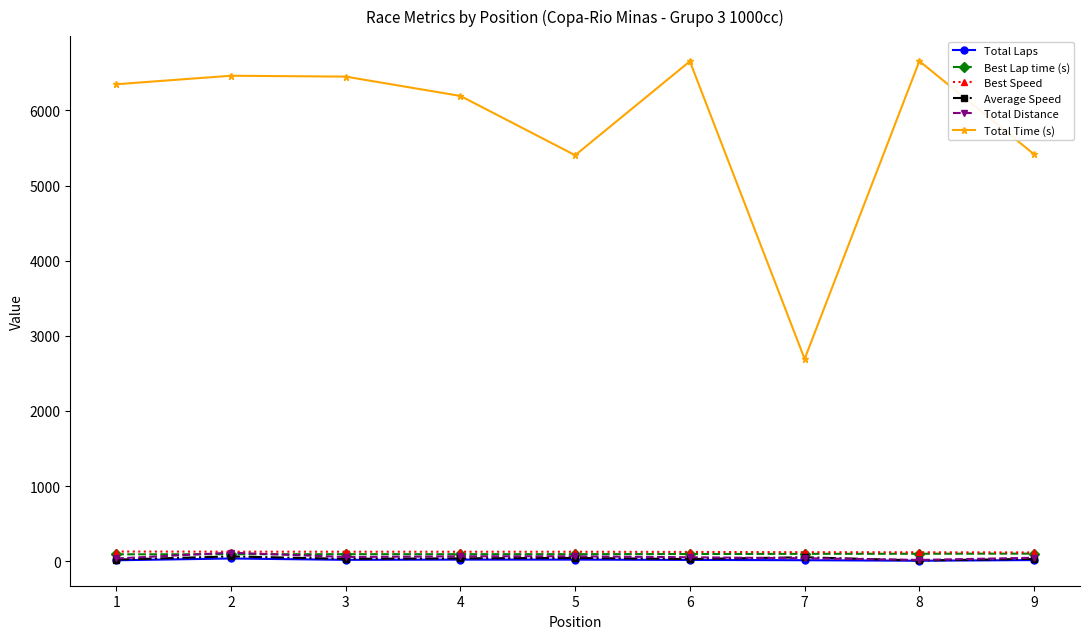

How many interior local peaks does the Total Time (s) series have?

3